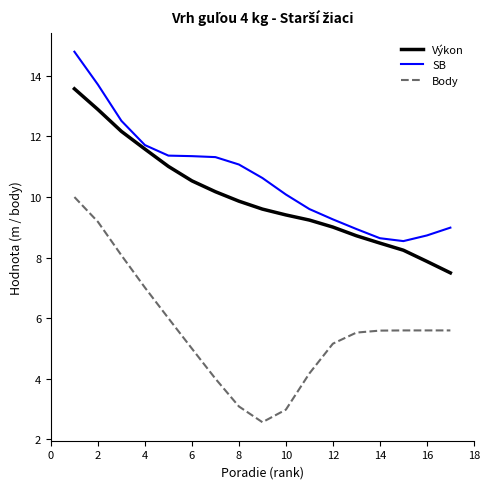

True or false: Výkon and Body intersect in this chart.

False